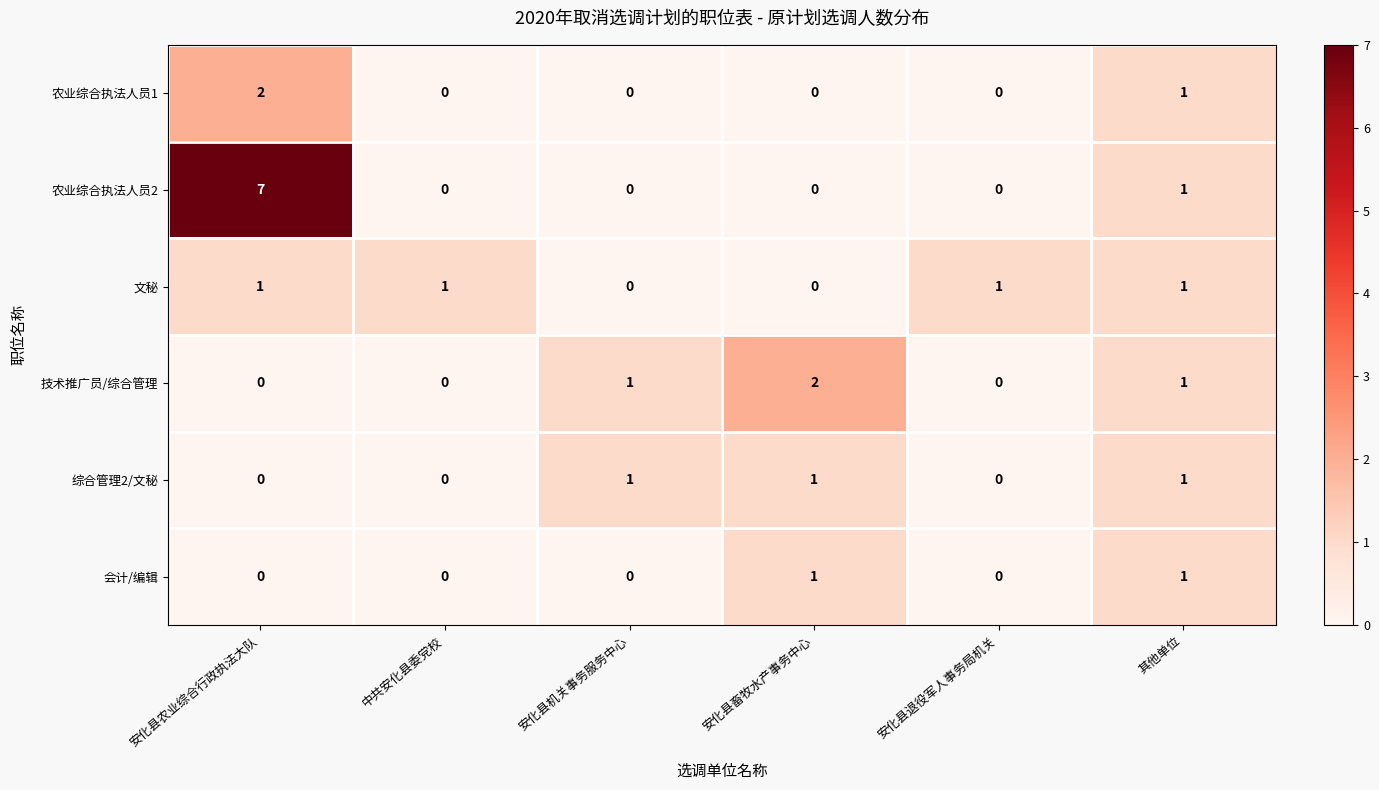

What is the difference between the highest and lowest values at 安化县畜牧水产事务中心?

2